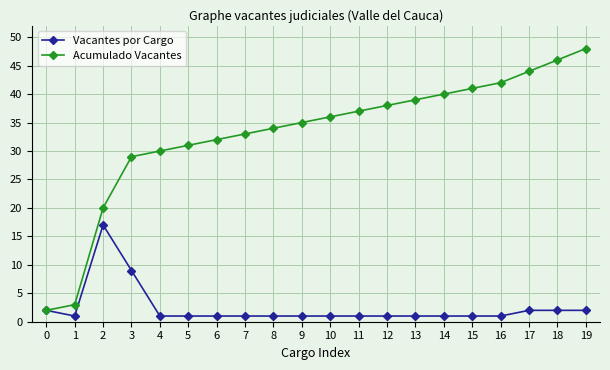

Rank the series by their average value, from highest to lowest.

Acumulado Vacantes, Vacantes por Cargo